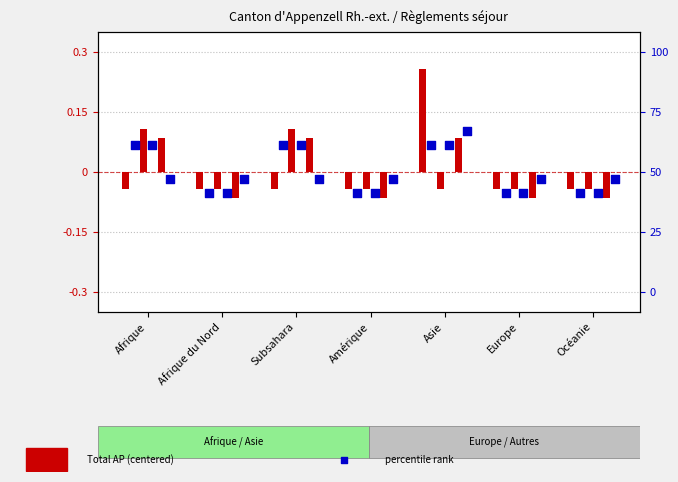

At which category is the sum across all series the highest?

Asie